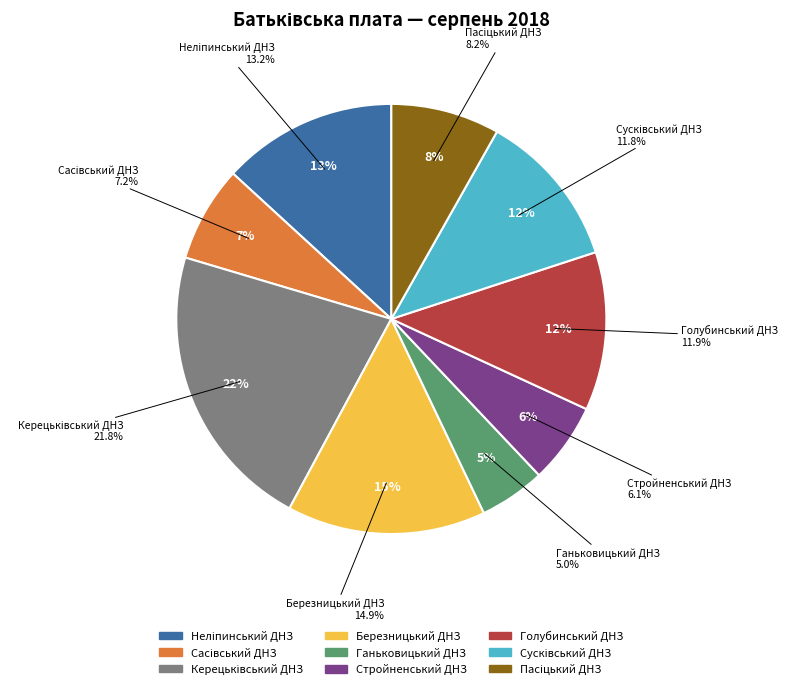

What is the total percentage of Керецьківський ДНЗ and Неліпинський ДНЗ?

34.9%